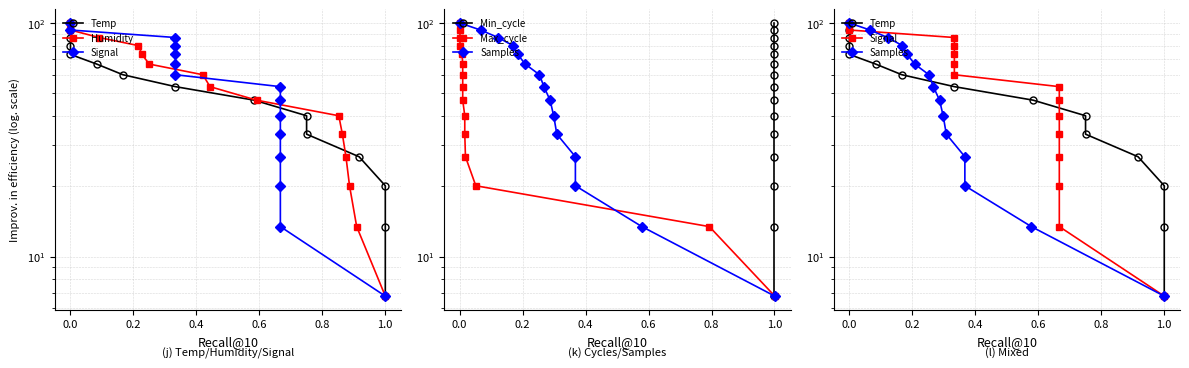

What is the sum of all Min_cycle values?

801.5